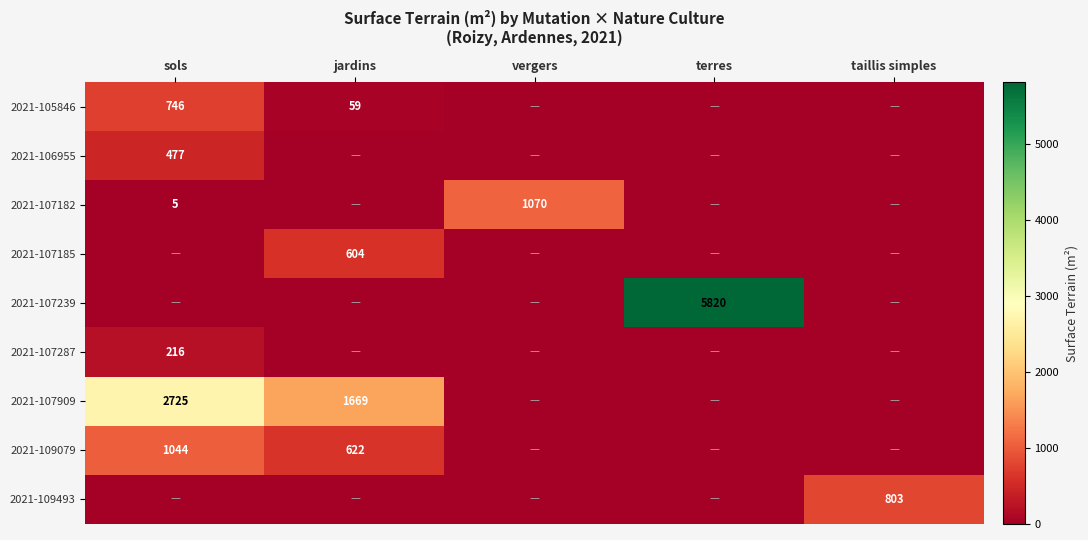

At which category is the sum across all series the highest?

terres